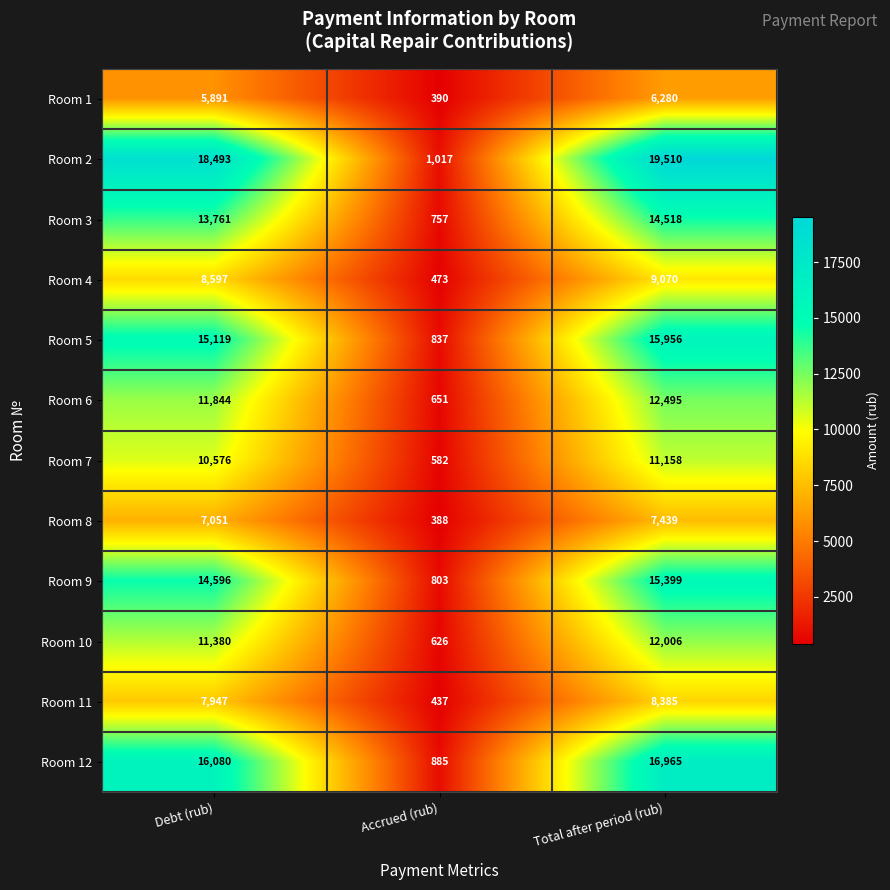

How many distinct data groups are displayed?

12